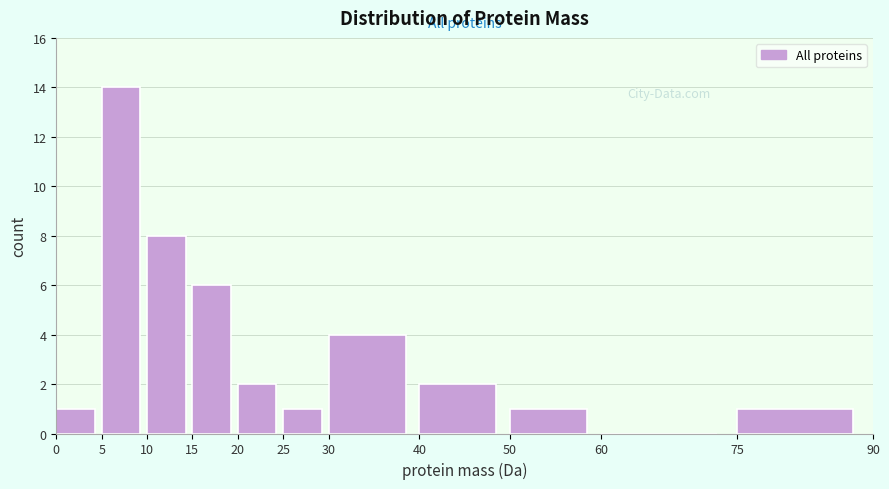

What is the height of the bar covering 40 to 50 on the x-axis? The values are not printed on the chart, so give them approximately, as read against the axis.

2